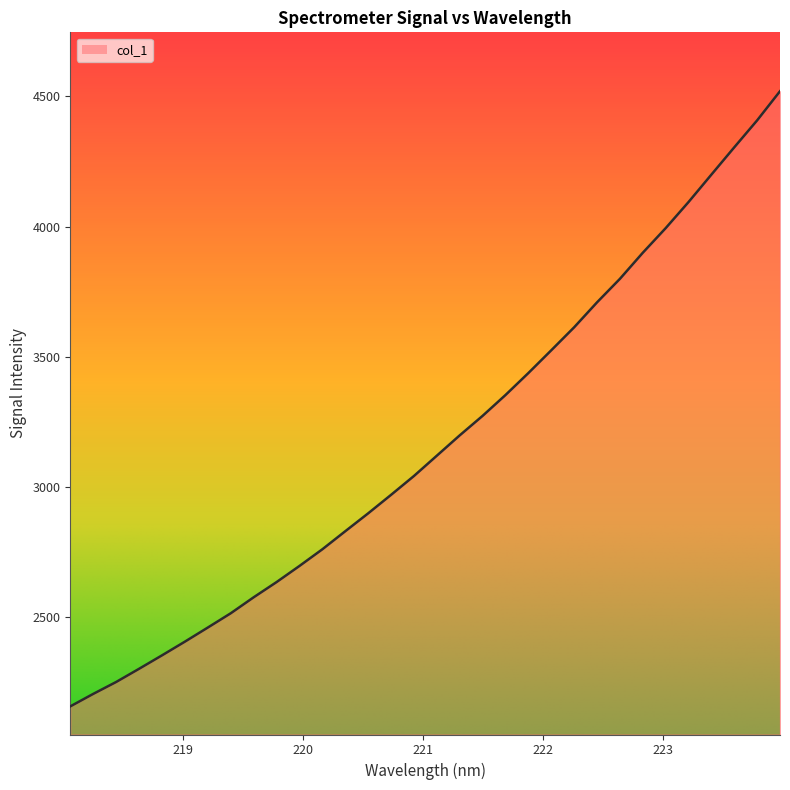

What is the minimum value shown in the chart?

2158.6